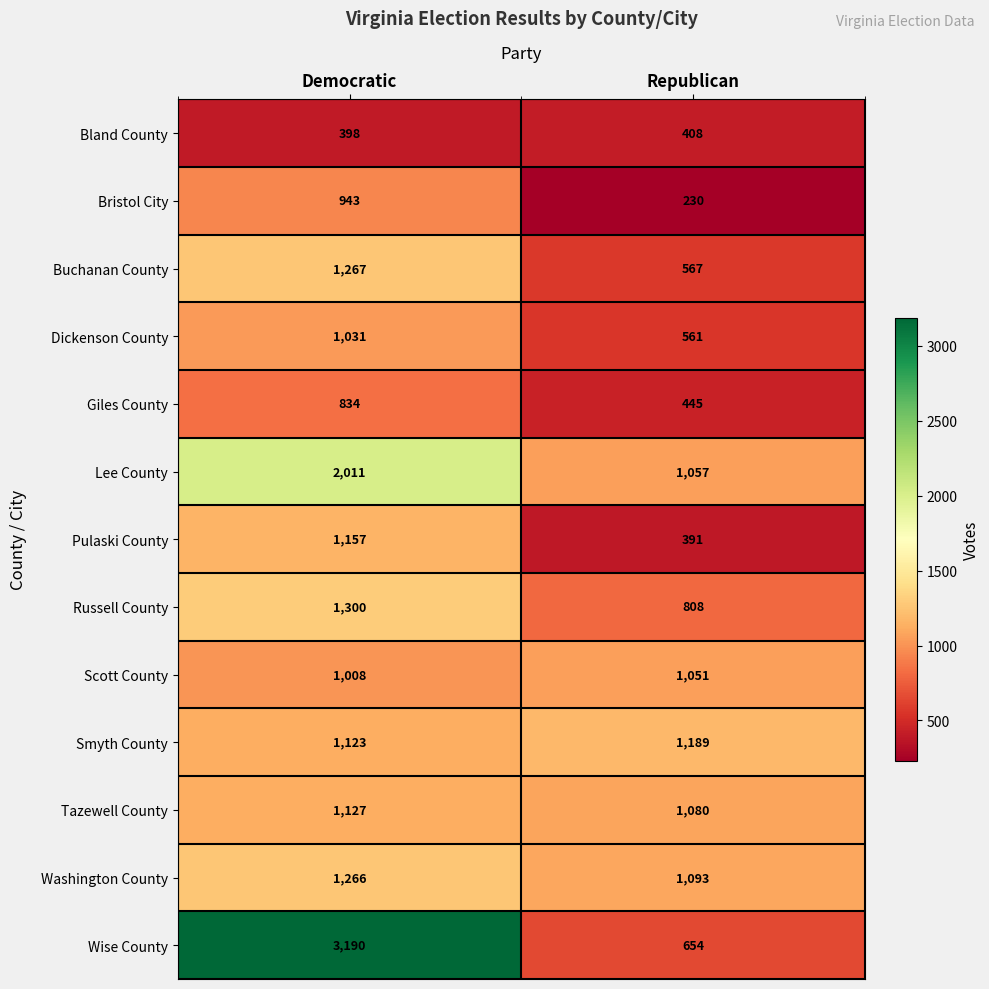

At which label does Pulaski County reach its peak?

Democratic